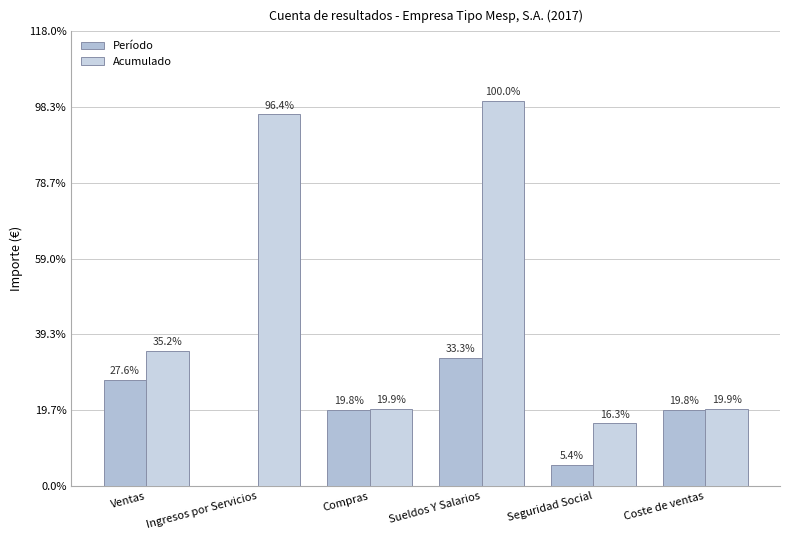

What are all the series names shown in the legend?

Período, Acumulado